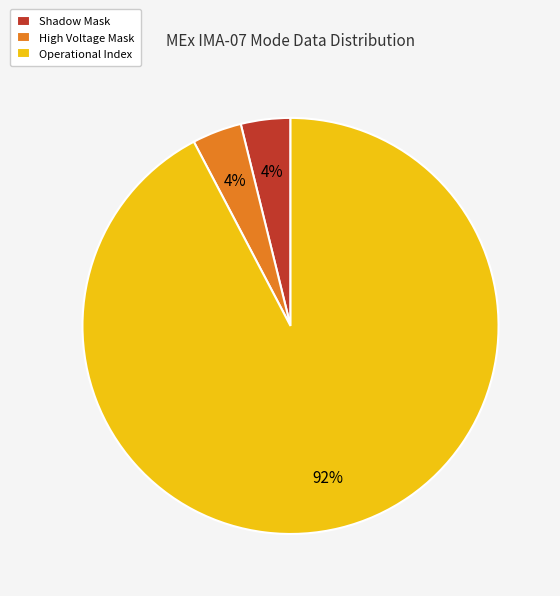

Is it true that Operational Index is 92% of the pie?

True